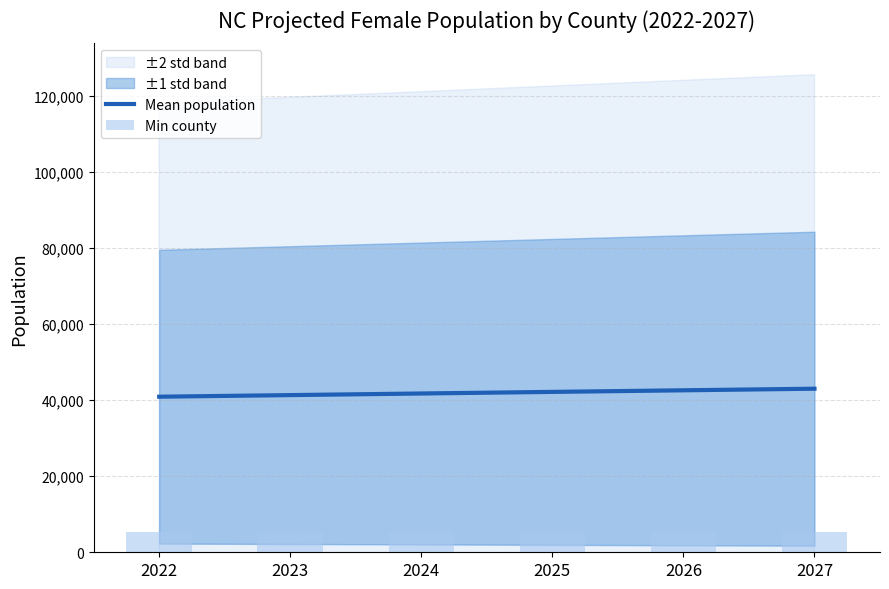

Is the value of Mean population at 2025 greater than the value of Min county at 2023?

Yes